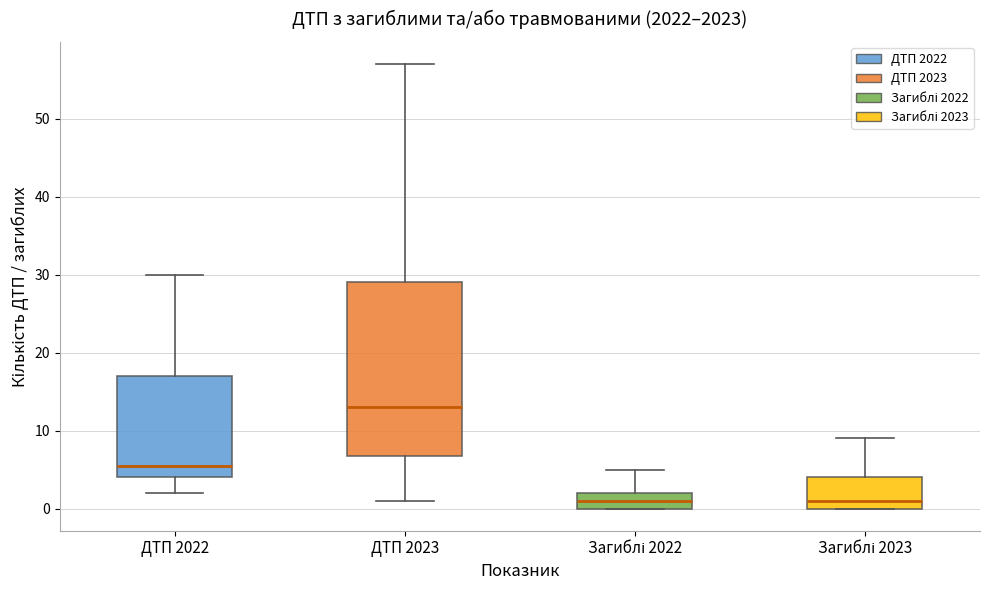

Reading left to right, transcribe this box plot: for each box, give where its median line is, the range the box spans, and where its two whiskers end, as read against the y-axis. The values are not printed on the chart, so give them approximately, as read against the axis.

ДТП 2022: median 6, box 4 to 17, whiskers 2 to 30
ДТП 2023: median 13, box 7 to 29, whiskers 1 to 57
Загиблі 2022: median 1, box 0 to 2, whiskers 0 to 5
Загиблі 2023: median 1, box 0 to 4, whiskers 0 to 9